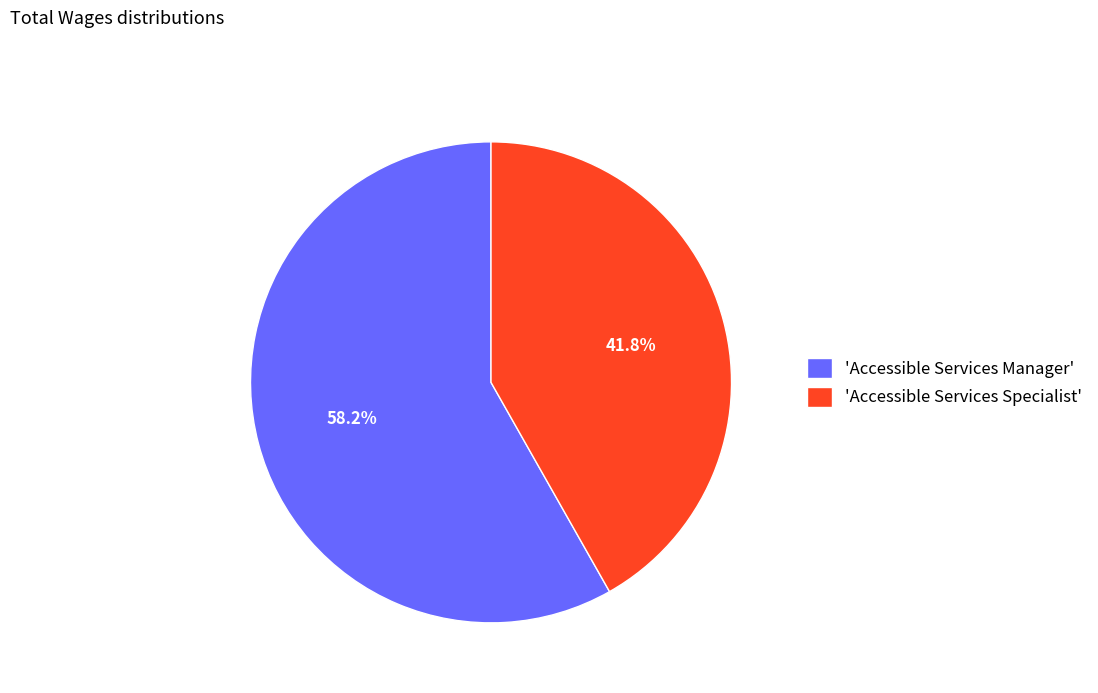

Which category has the biggest portion of the pie?

'Accessible Services Manager'